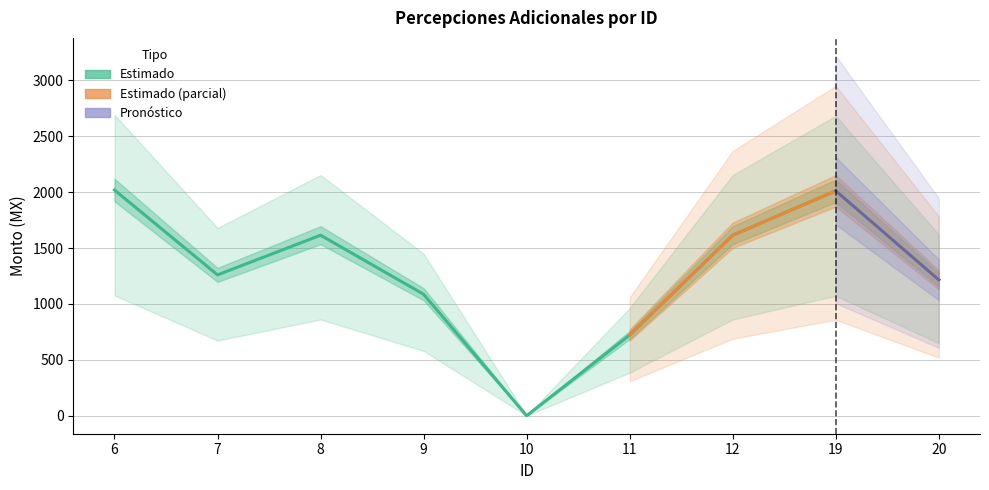

At which category does the data reach its first local peak?

8